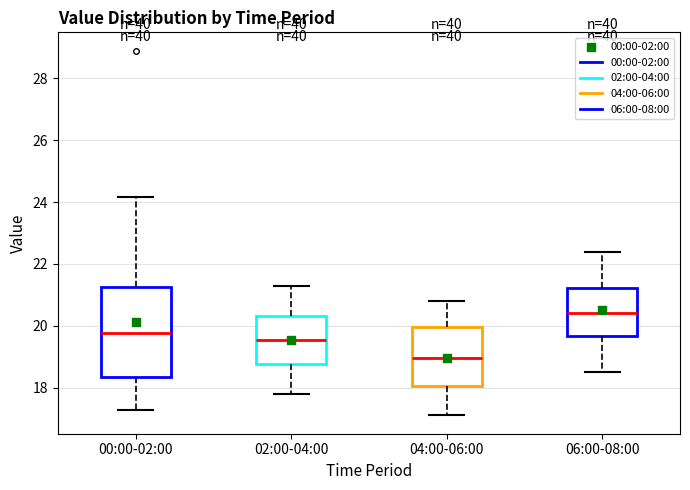

Which box has the lowest median line?

04:00-06:00